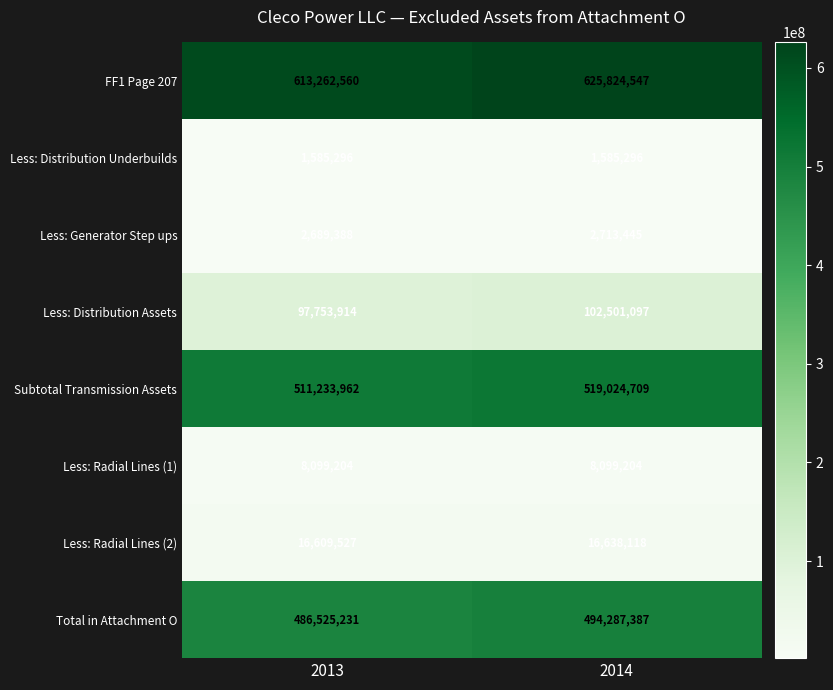

Rank the series by their maximum value, from lowest to highest.

Less: Distribution Underbuilds, Less: Generator Step ups, Less: Radial Lines (1), Less: Radial Lines (2), Less: Distribution Assets, Total in Attachment O, Subtotal Transmission Assets, FF1 Page 207